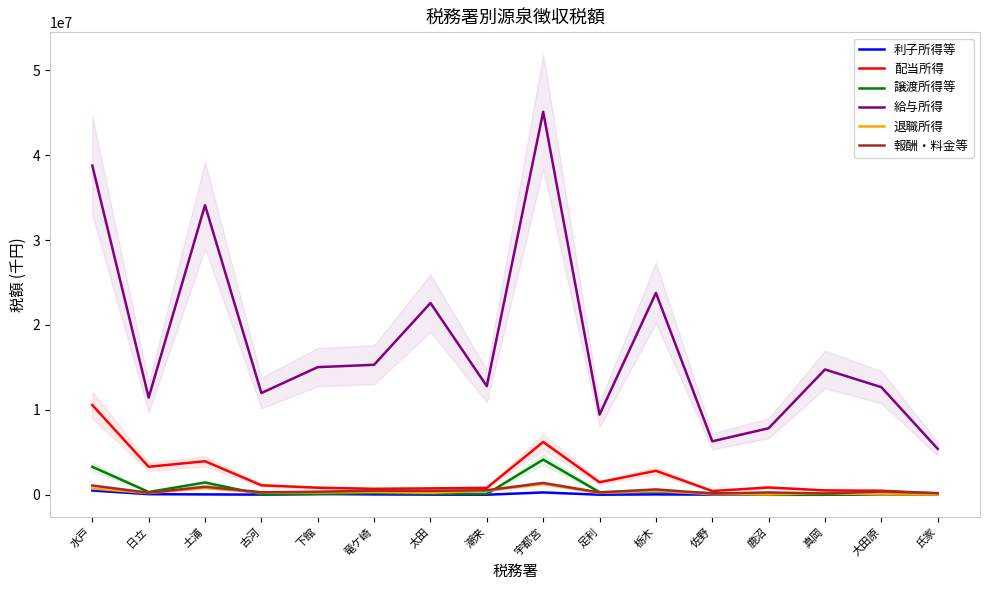

What is the value of the 利子所得等 point at the 14th from the left?

33146